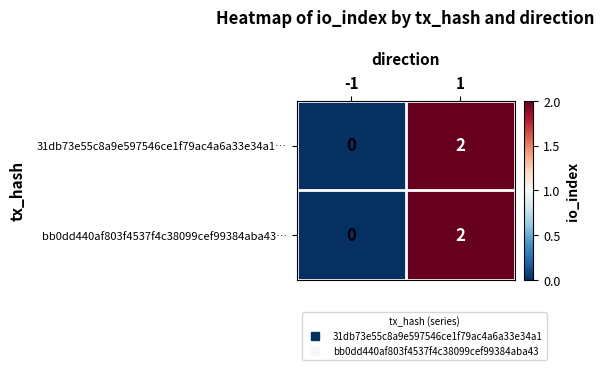

Is it true that bb0dd440af803f4537f4c38099cef99384aba43… equals 1 at -1?

False